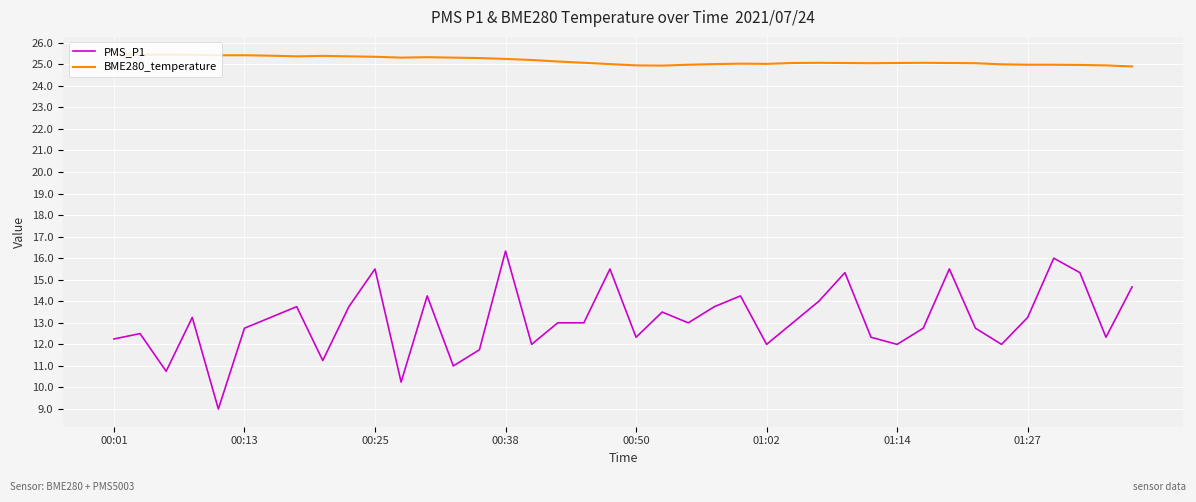

Which series has the largest total across all categories?

BME280_temperature